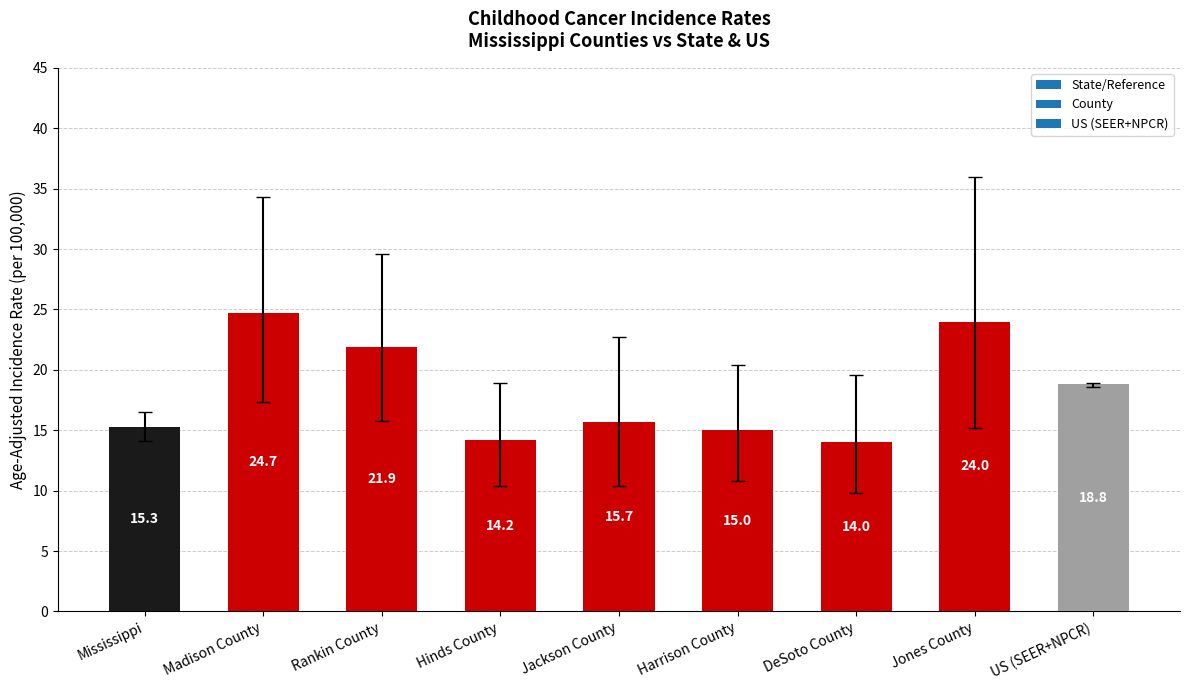

Is it true that the value at Jackson County is 26.2?

False